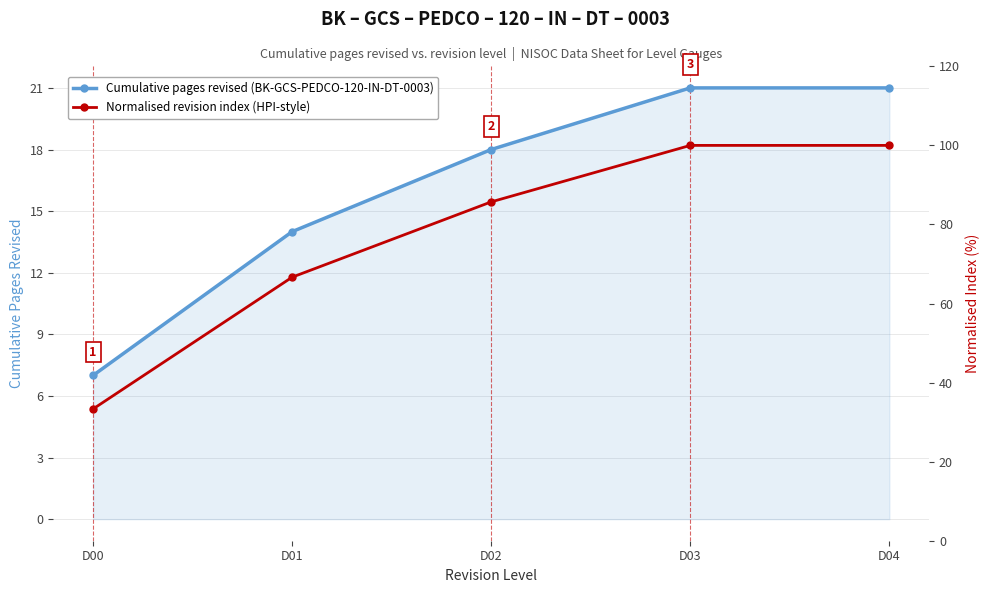

Does the chart have visible grid lines?

Yes